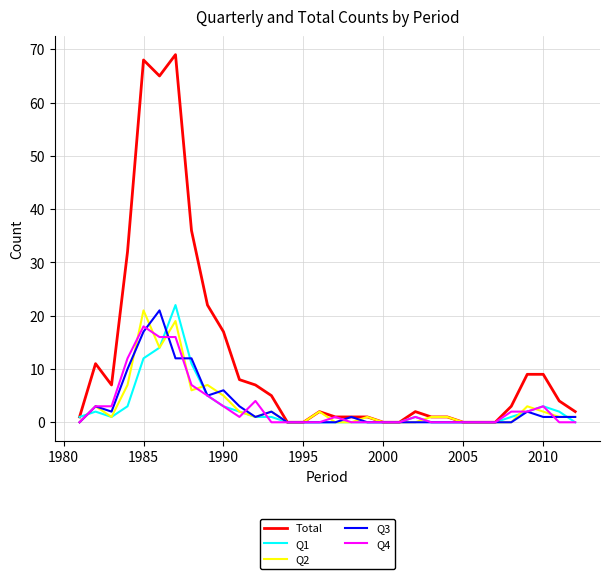

Which series has the largest total across all categories?

Total